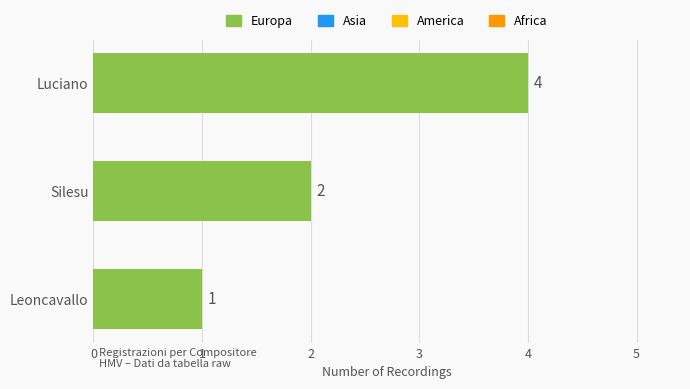

What is the difference between the maximum and second lowest values?

2